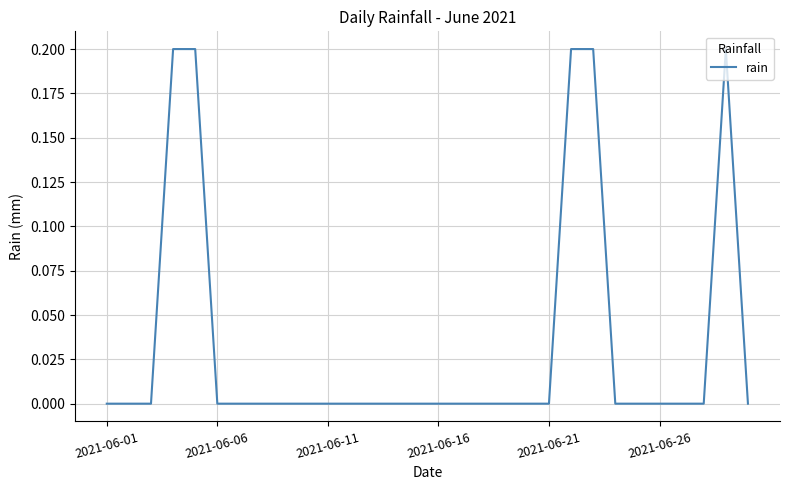

How many lines are shown in the chart?

1